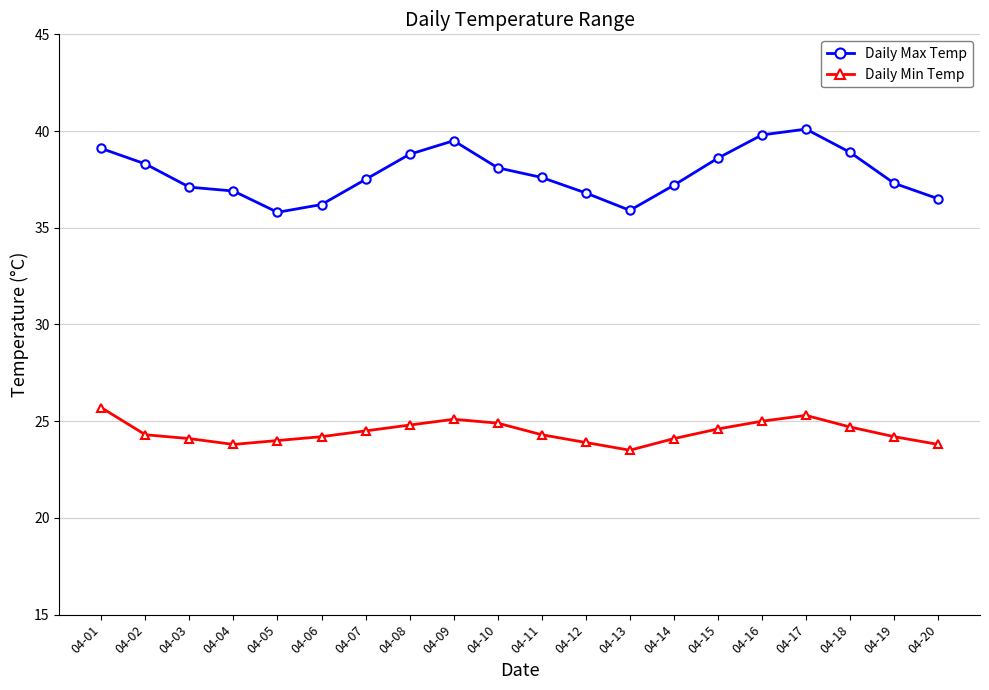

Read the Daily Max Temp value at 04-13.

35.9